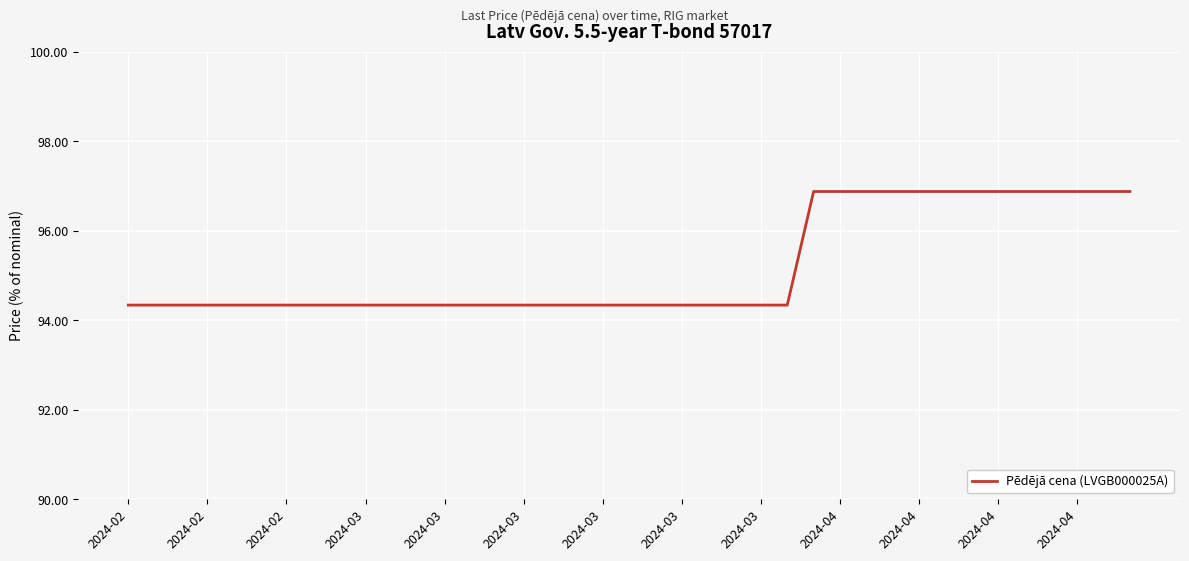

What is the minimum value shown in the chart?

94.3